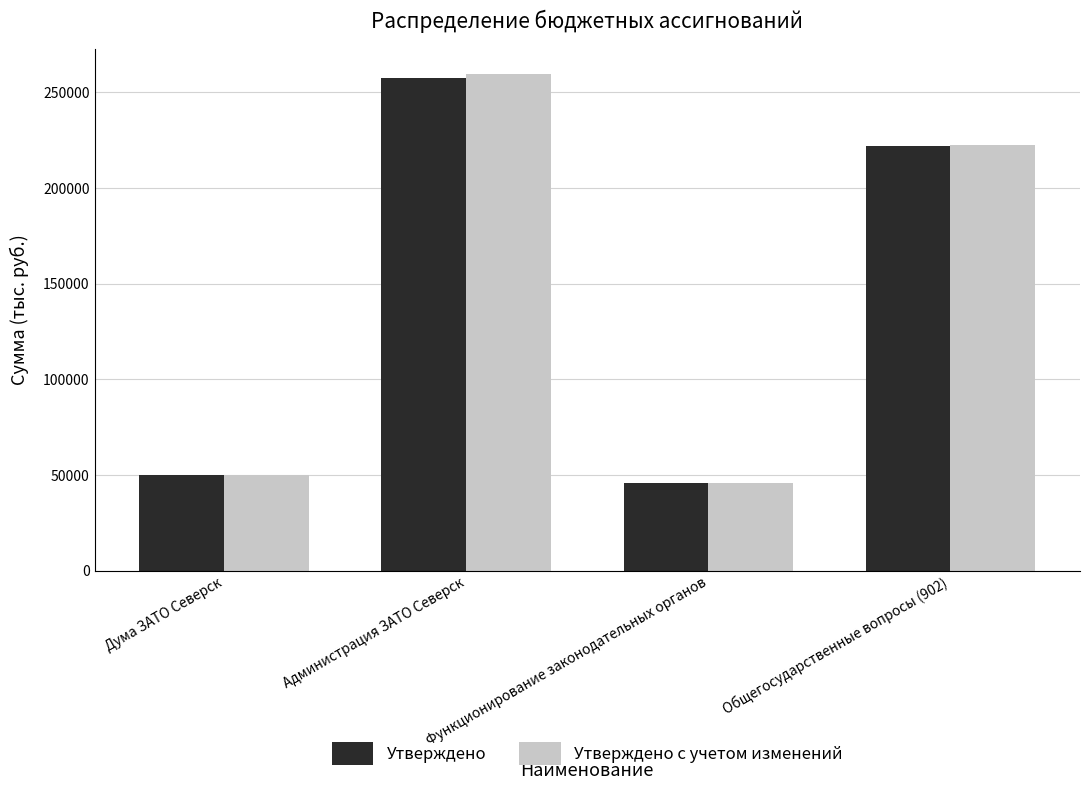

Reading left to right, list all the values displayed in this chart.

Утверждено: Дума ЗАТО Северск=49852.0	Администрация ЗАТО Северск=257324.2	Функционирование законодательных органов=45584.8	Общегосударственные вопросы (902)=222070.9
Утверждено с учетом изменений: Дума ЗАТО Северск=49954.5	Администрация ЗАТО Северск=259748.9	Функционирование законодательных органов=45687.2	Общегосударственные вопросы (902)=222698.4